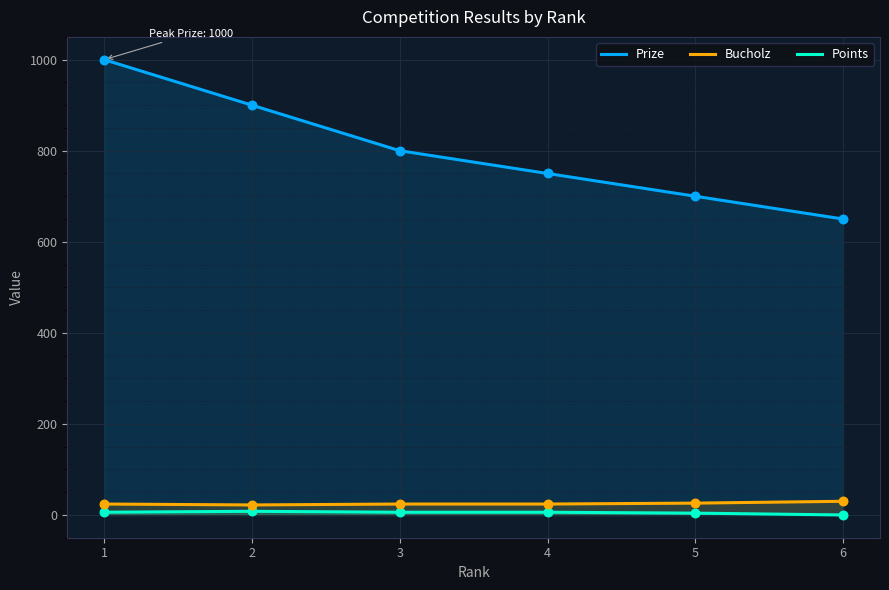

Is the value of Prize at 3 greater than the value of Points at 4?

Yes